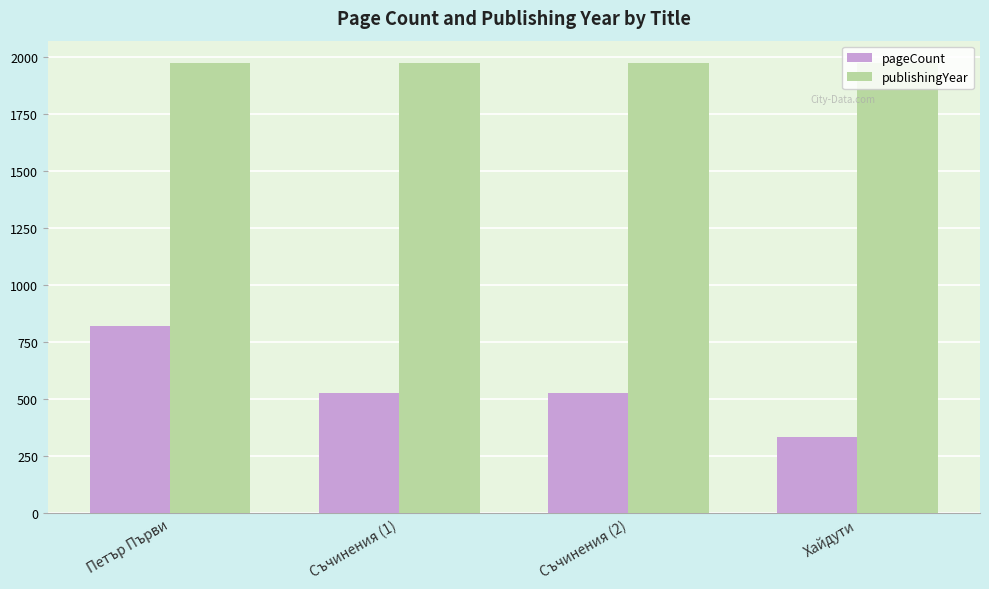

Reading left to right, transcribe all the data shown in this chart.

pageCount: Петър Първи=820	Съчинения (1)=528	Съчинения (2)=528	Хайдути=336
publishingYear: Петър Първи=1974	Съчинения (1)=1974	Съчинения (2)=1974	Хайдути=1974